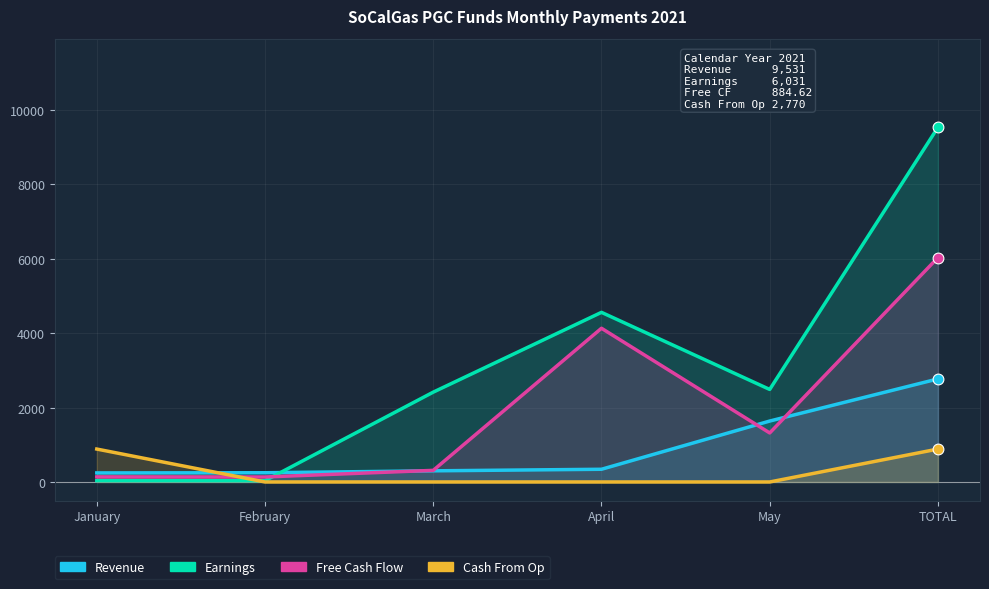

What are all the series names shown in the legend?

Revenue, Earnings, Free Cash Flow, Cash From Op